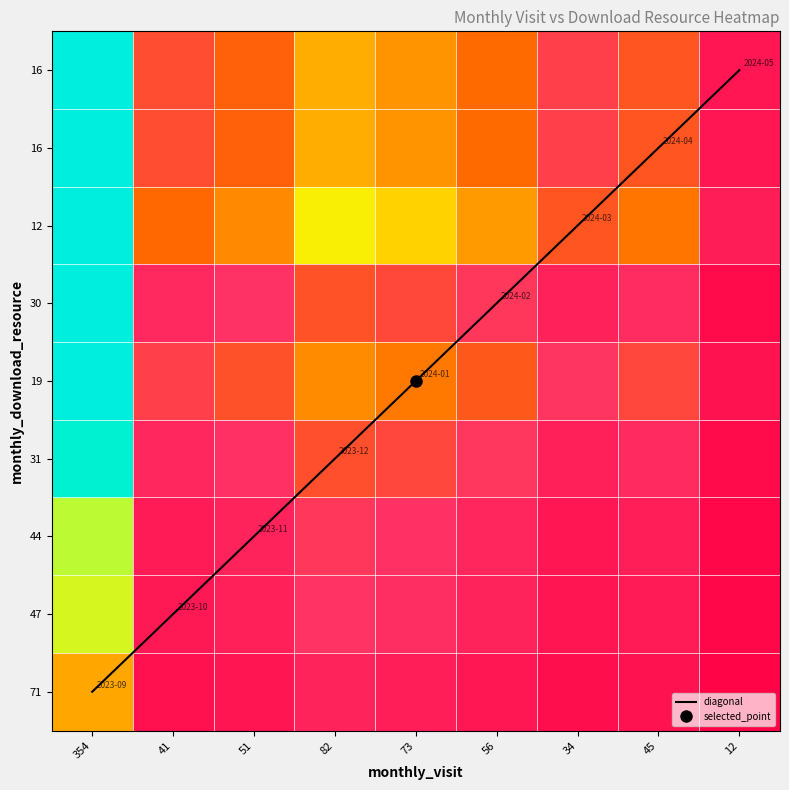

Which label corresponds to the largest value in the chart?

354